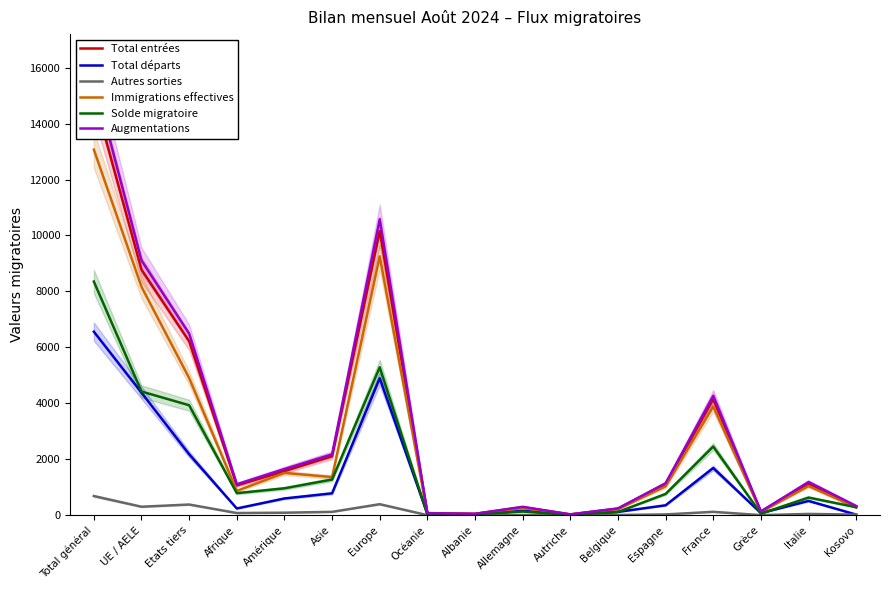

What is the difference between the highest and lowest values at Etats tiers?

6111